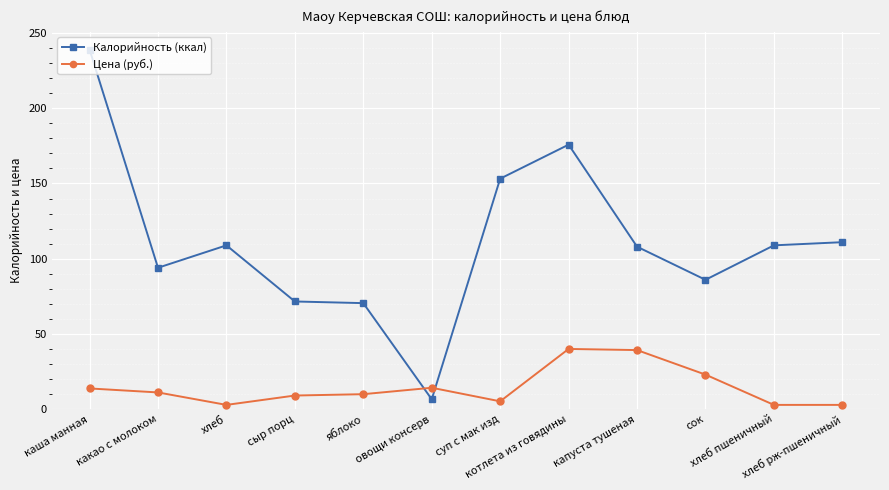

Which category has the highest value in the Калорийность (ккал) series?

каша манная